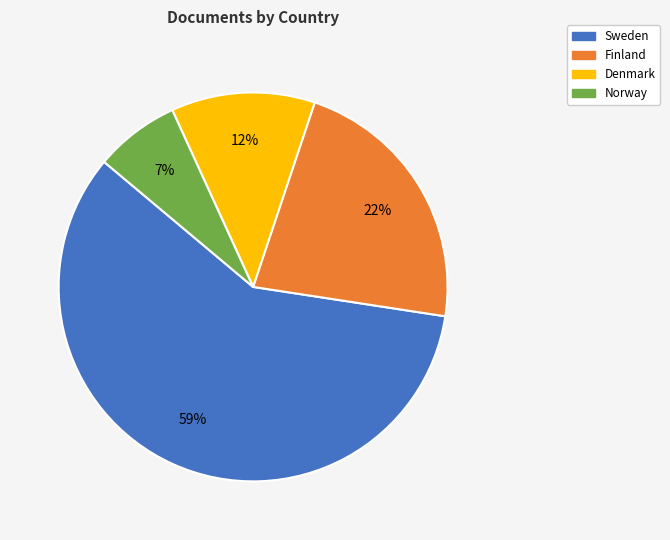

To the nearest percent, what is the average slice percentage?

25%